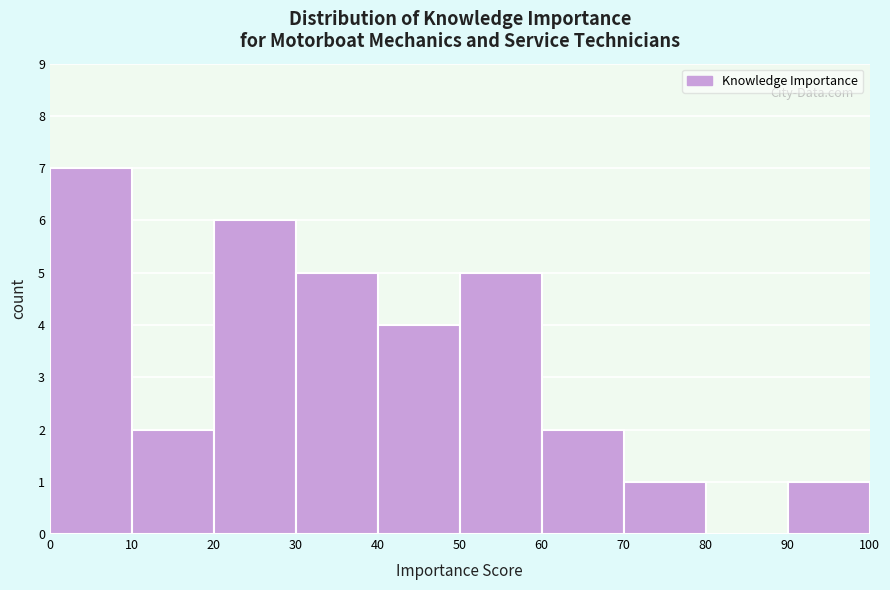

Reading left to right, list every bar in this chart as the range it spans on the x-axis followed by its height. The values are not printed on the chart, so give them approximately, as read against the axis.

0 to 10: 7
10 to 20: 2
20 to 30: 6
30 to 40: 5
40 to 50: 4
50 to 60: 5
60 to 70: 2
70 to 80: 1
80 to 90: 0
90 to 100: 1